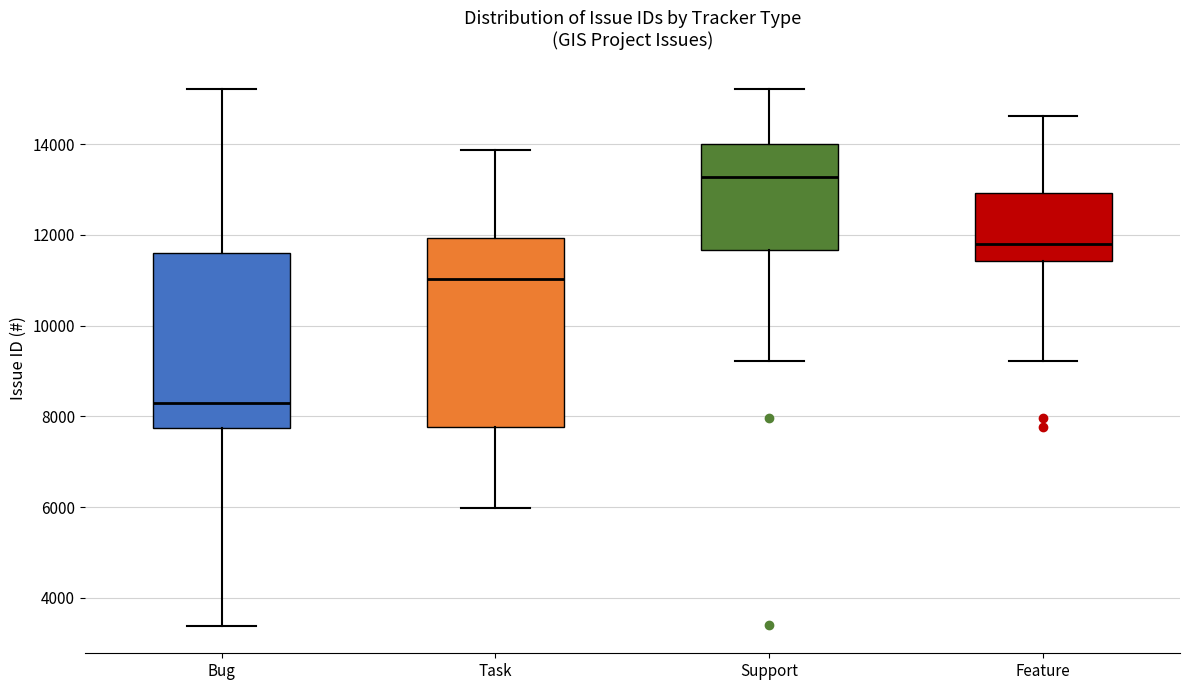

Where does the upper whisker of the box for Support end on the y-axis? The values are not printed on the chart, so give them approximately, as read against the axis.

15200